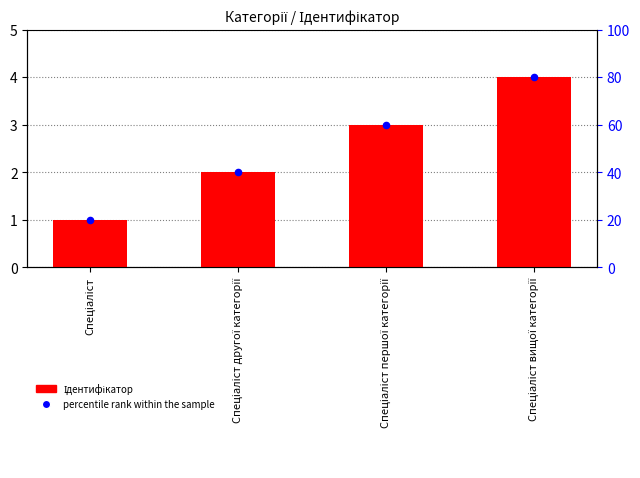

Which series reaches the minimum Y coordinate?

Ідентифікатор